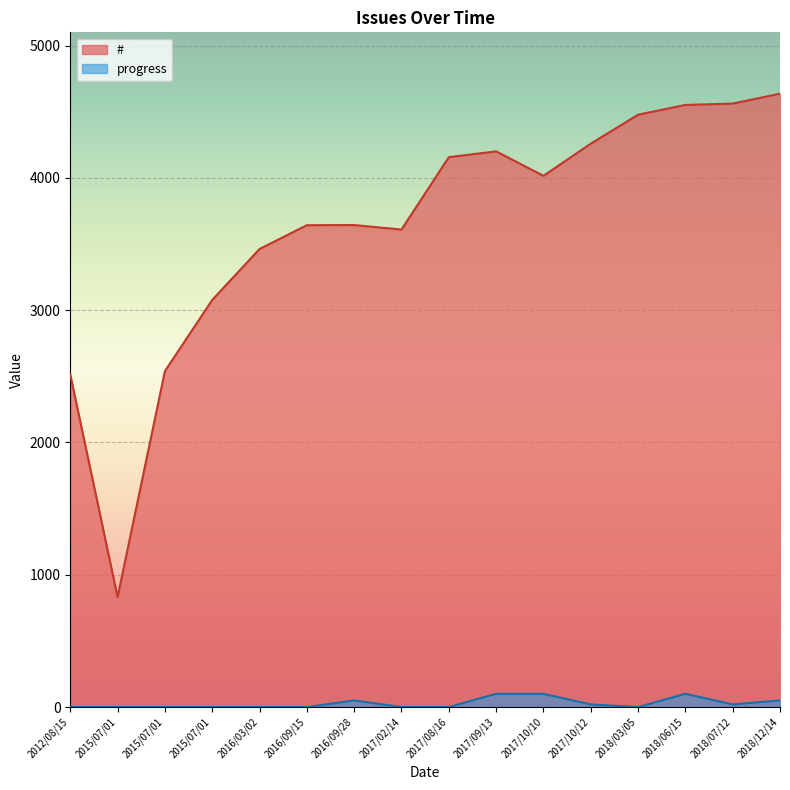

Rank the series by their maximum value, from lowest to highest.

progress, #